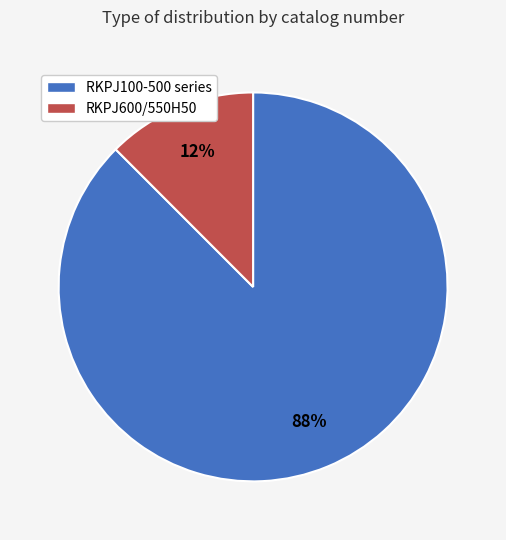

To the nearest percent, what is the average slice percentage?

50%